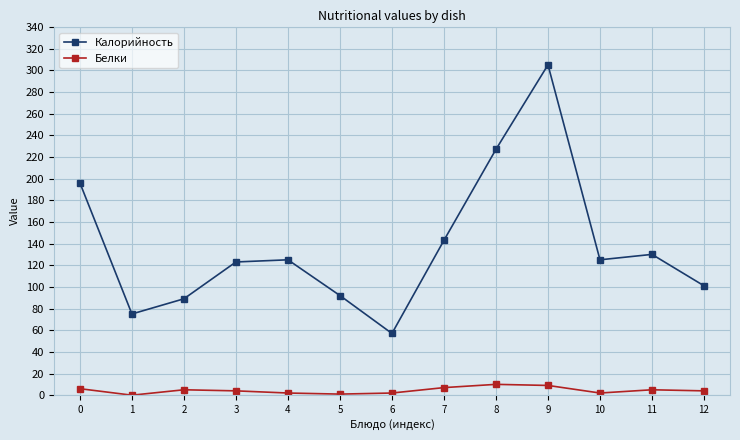

Which series changed the most between 1 and 12?

Калорийность